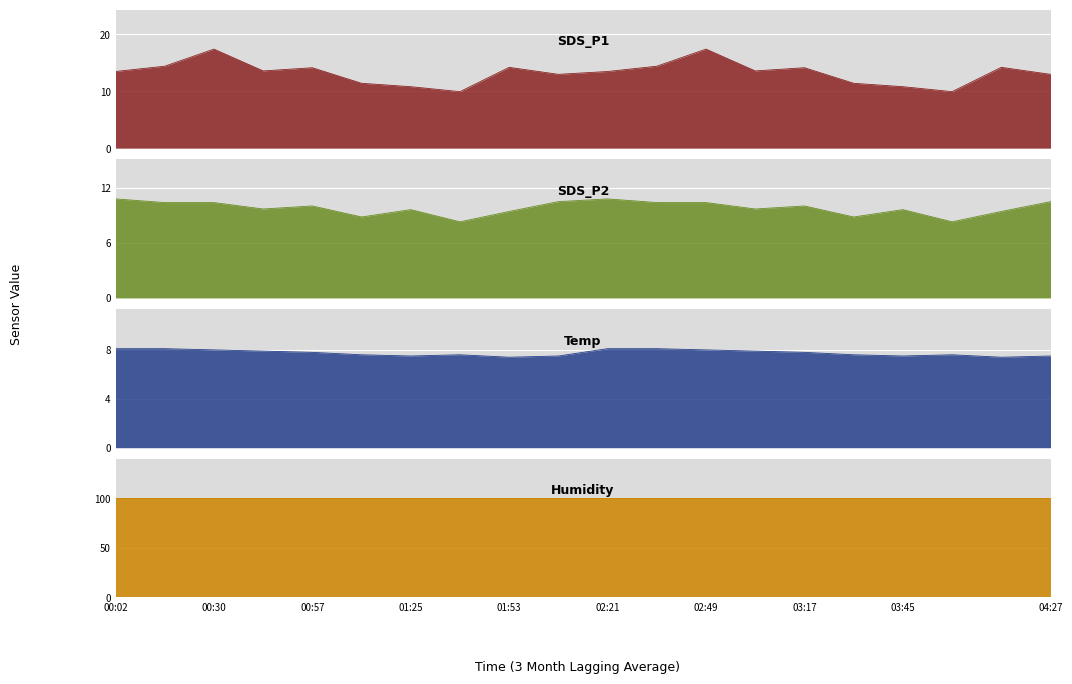

The SDS_P1 series shows 13.6 at 03:03. True or false?

True